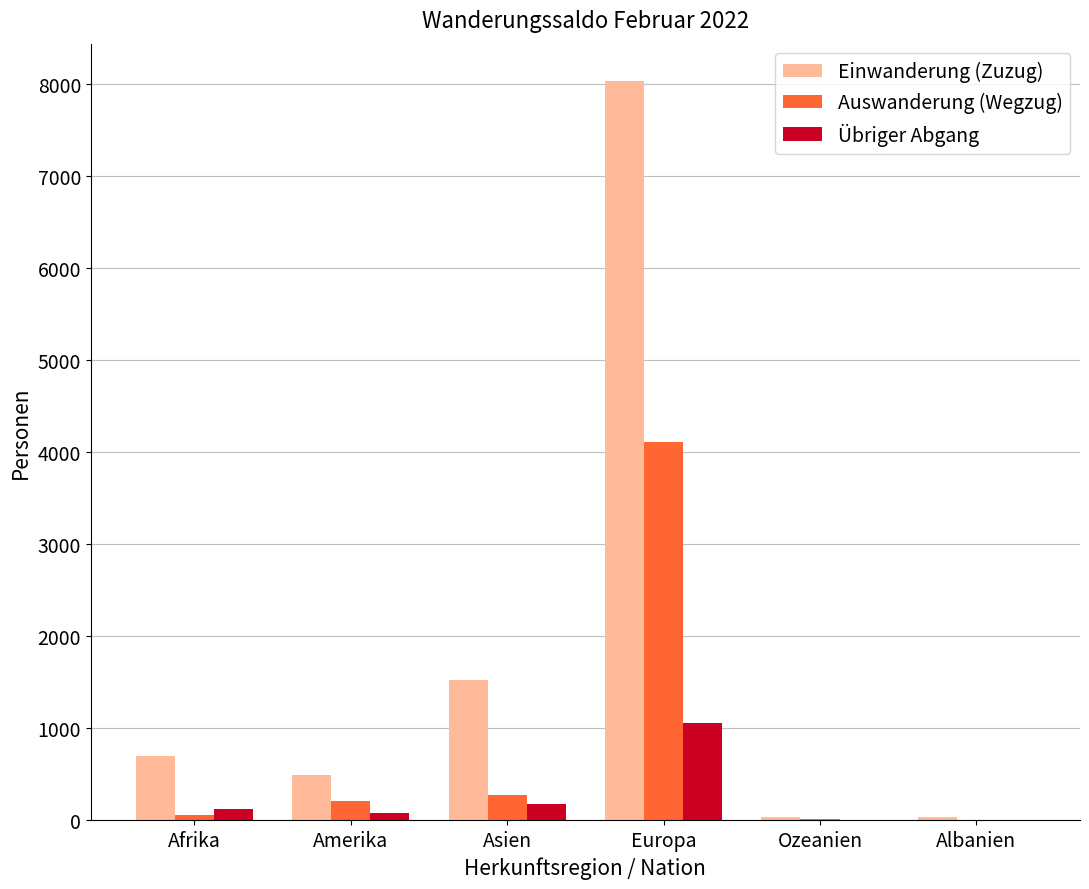

How many series are shown in this chart?

3